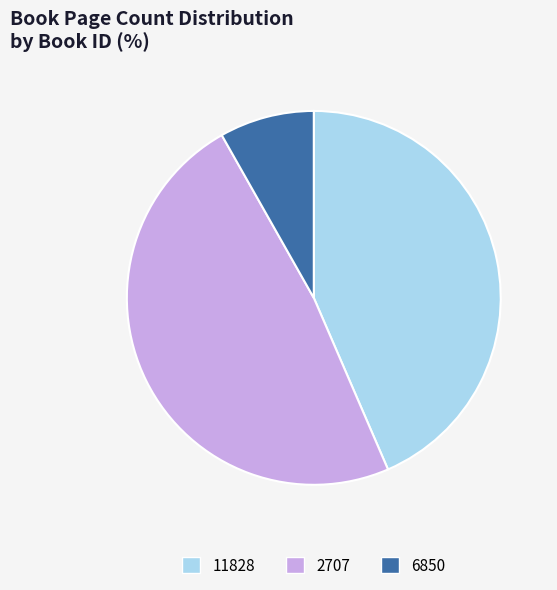

True or false: 6850 accounts for 8% of the total.

True